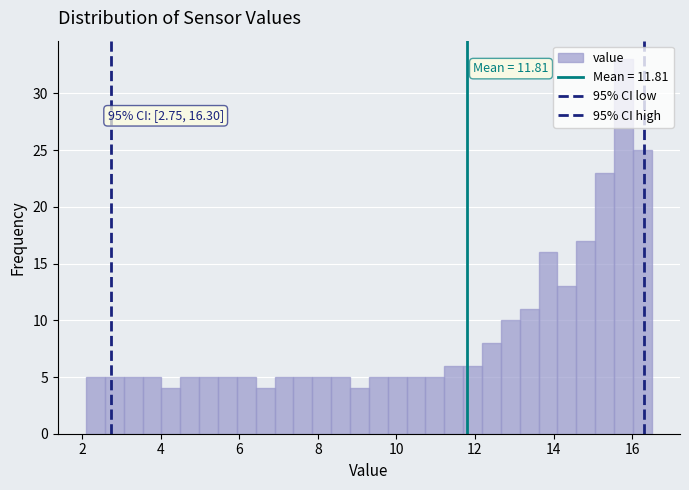

Around what value on the x-axis is the tallest bar? Give the approximate position of its centre, as read against the axis.

15.8